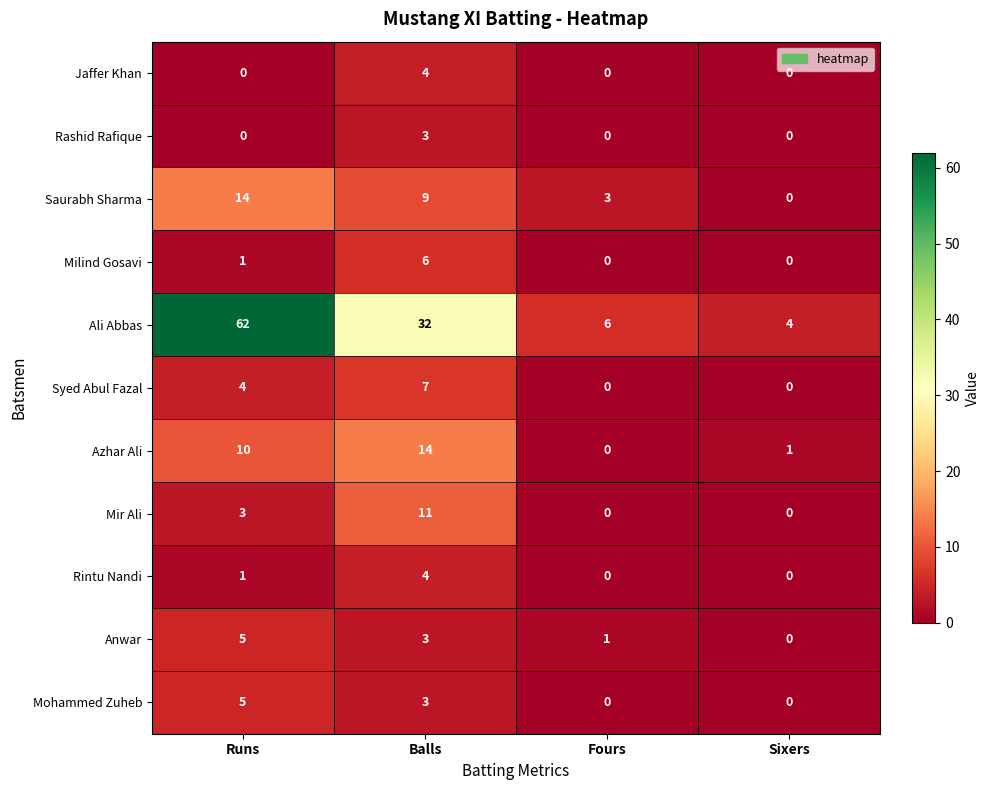

Which series has the largest total across all categories?

Ali Abbas